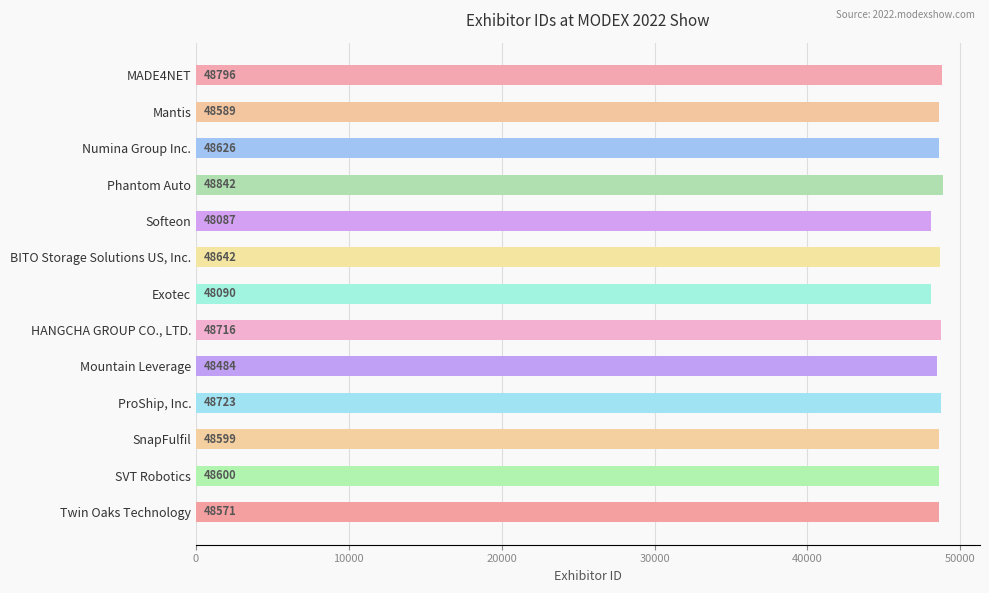

What is the difference between the maximum and minimum values?

755